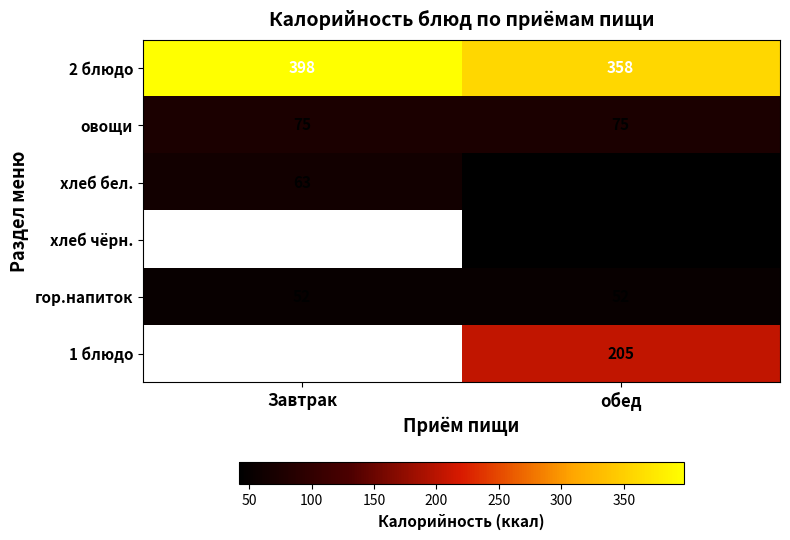

At which category is the sum across all series the highest?

обед